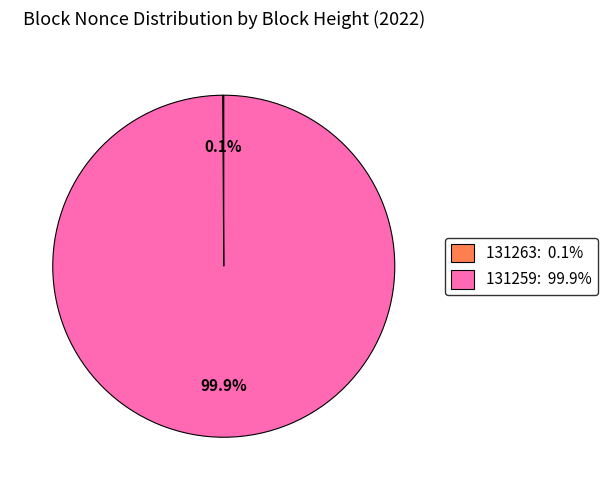

Which slice is the largest?

131259